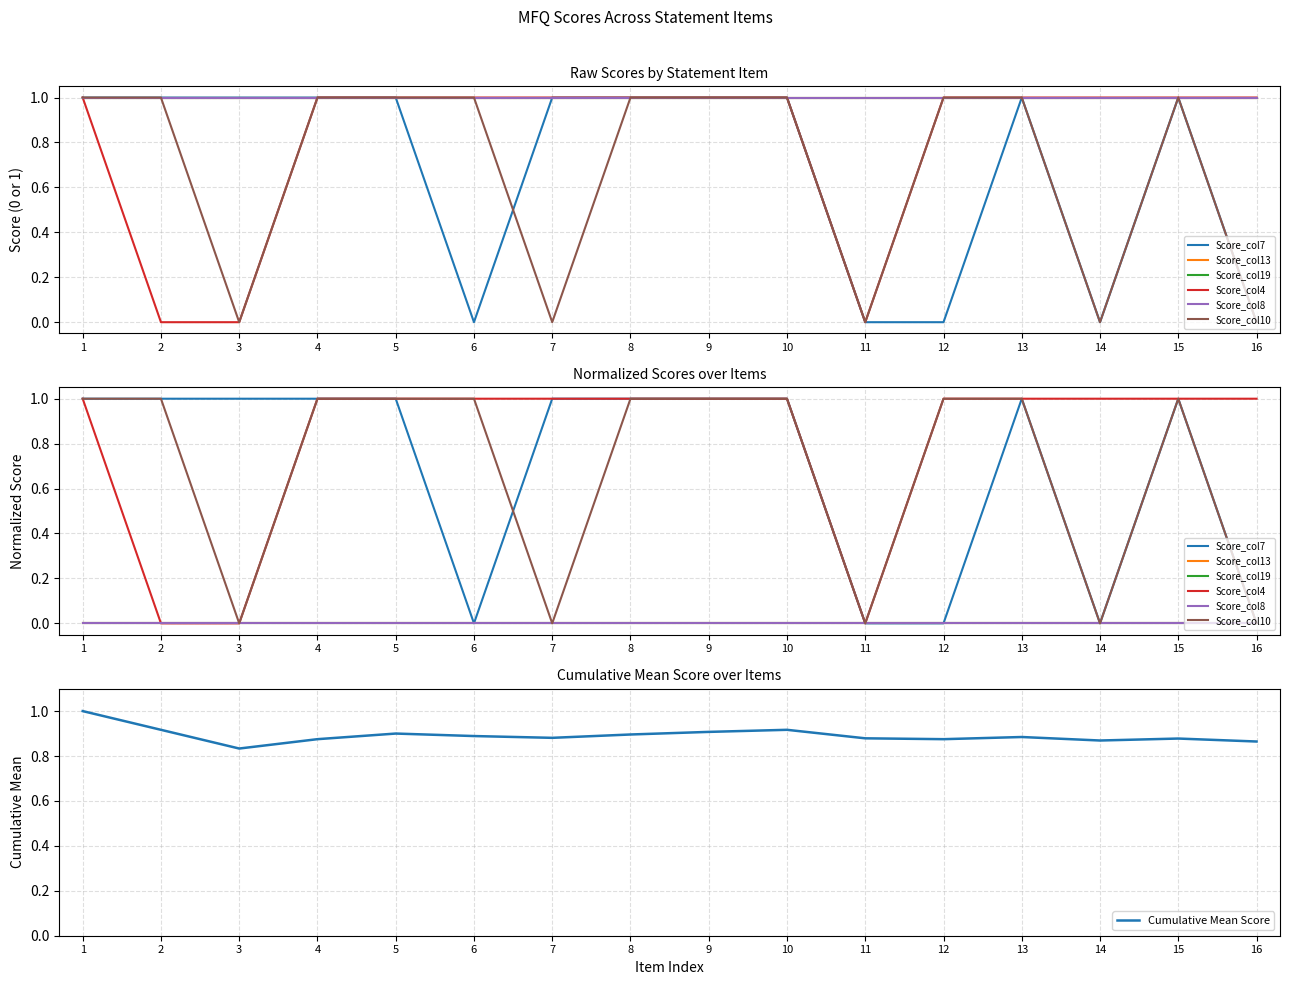

Is it true that Cumulative Mean Score equals 1.3 at 12?

False